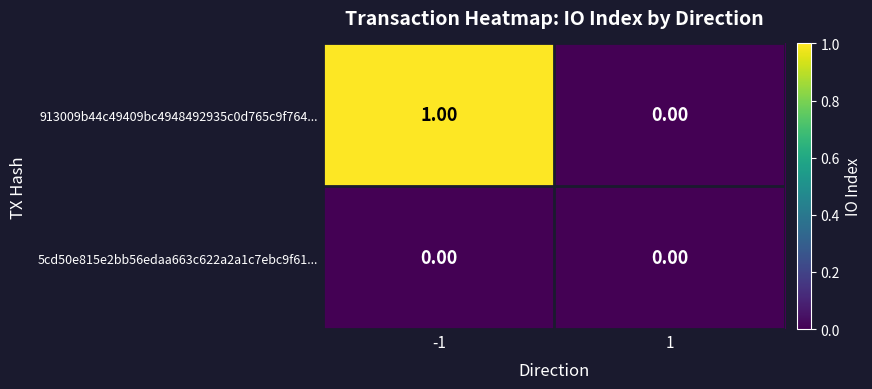

What is the greatest value displayed?

1